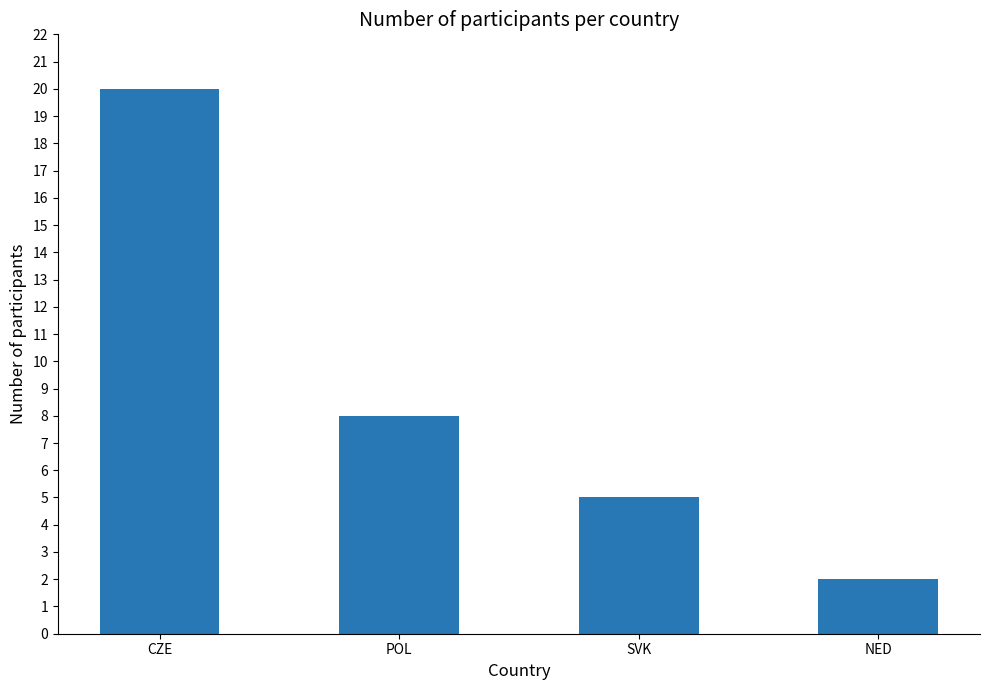

What is the change in value from POL to SVK?

-3